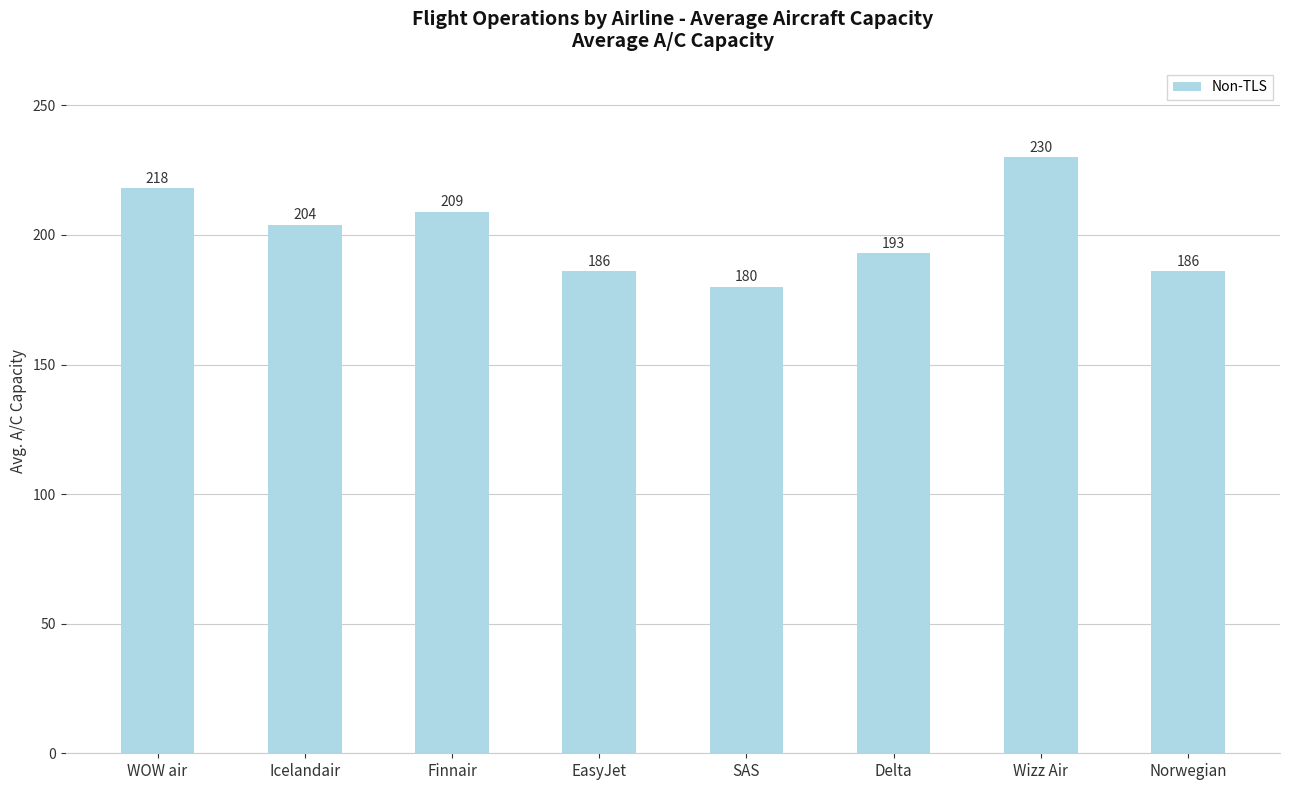

Between Icelandair and Norwegian, which is larger?

Icelandair